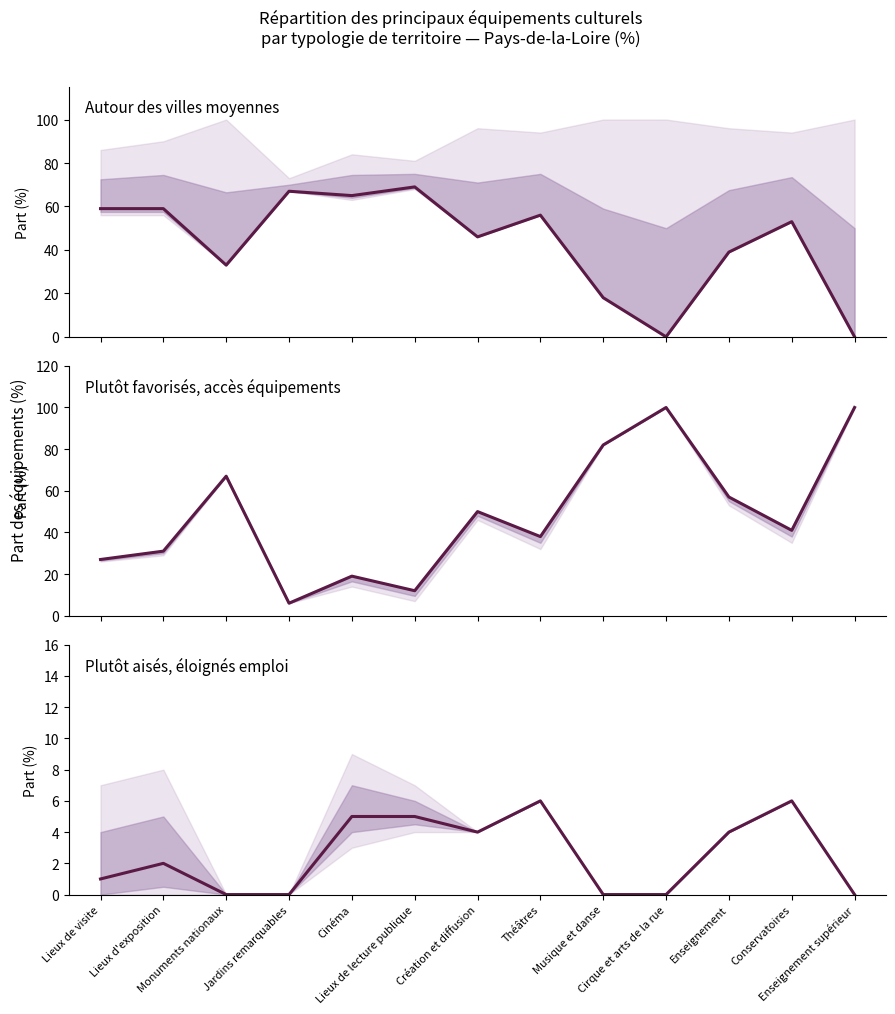

Which category has the highest value across all series?

Cirque et arts de la rue